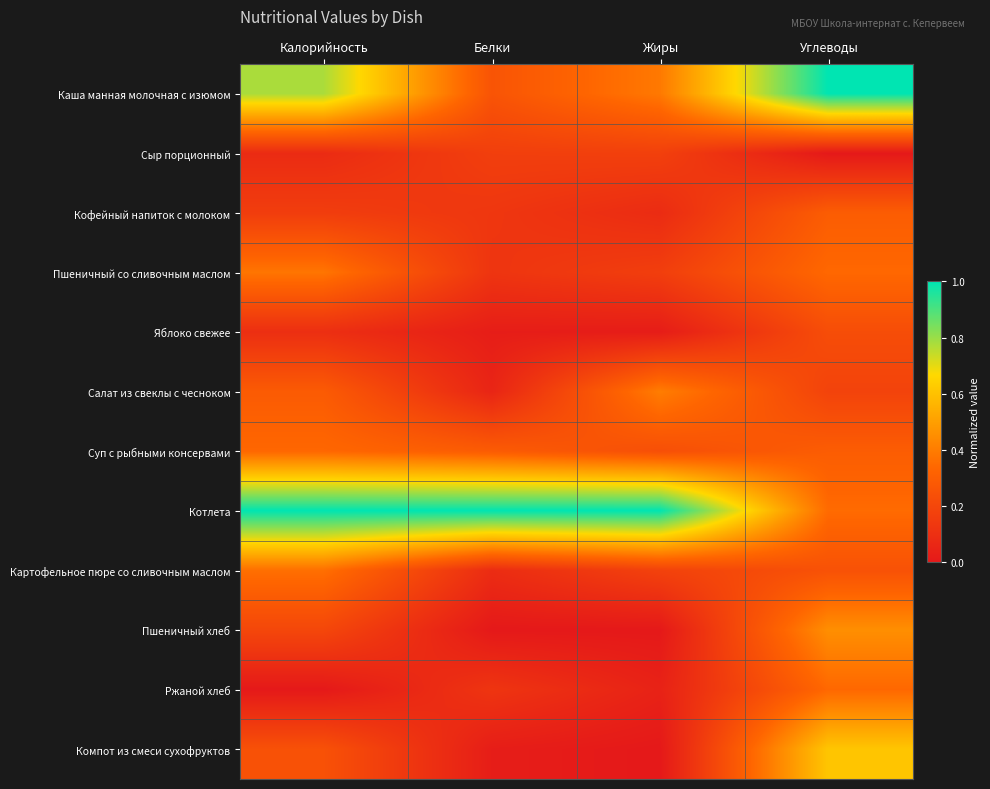

List the series in order of their peak value, lowest first.

Сыр порционный, Яблоко свежее, Кофейный напиток с молоком, Суп с рыбными консервами, Ржаной хлеб, Картофельное пюре со сливочным маслом, Пшеничный со сливочным маслом, Салат из свеклы с чесноком, Пшеничный хлеб, Компот из смеси сухофруктов, Каша манная молочная с изюмом, Котлета